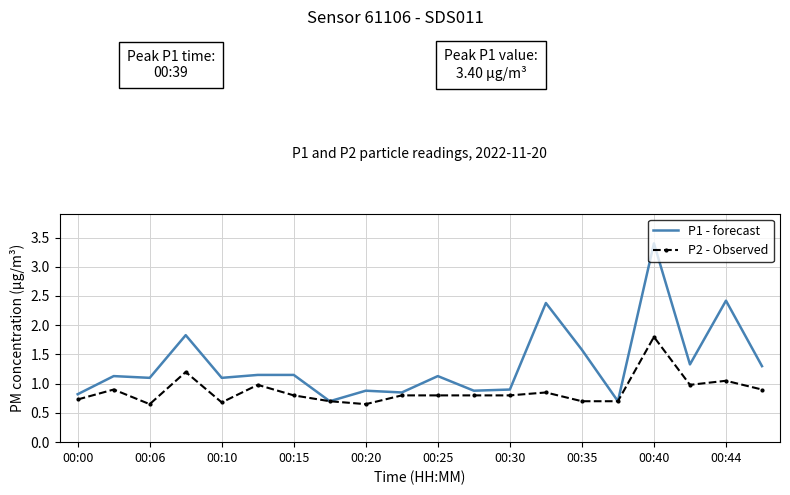

List the series in order of their peak value, highest first.

P1 - forecast, P2 - Observed